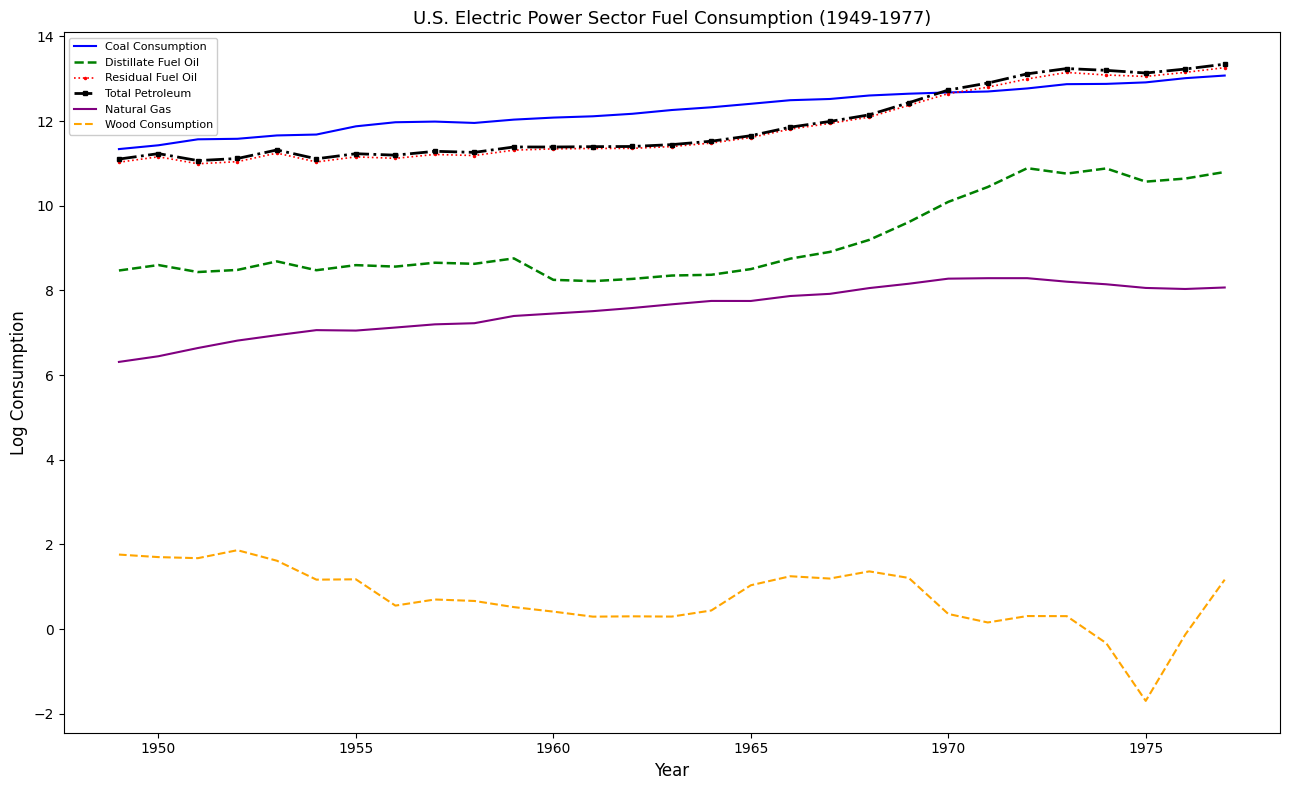

How many distinct data groups are displayed?

6